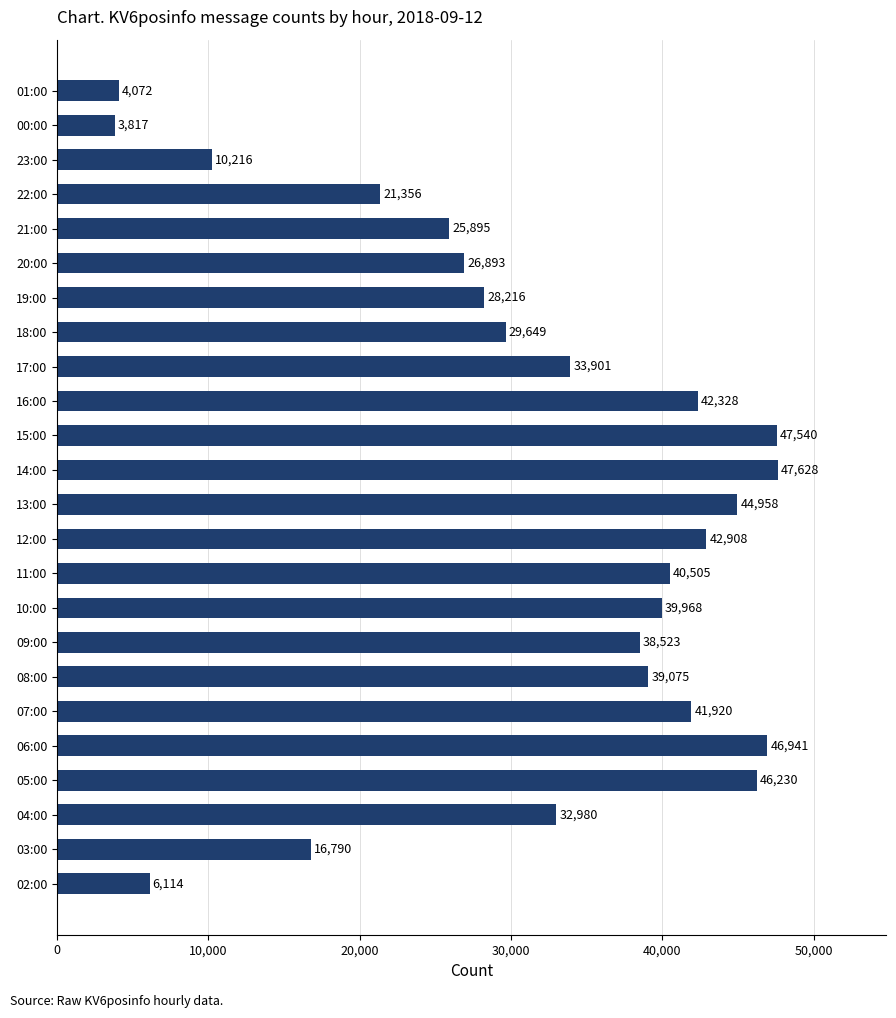

What is the maximum value shown in the chart?

47628